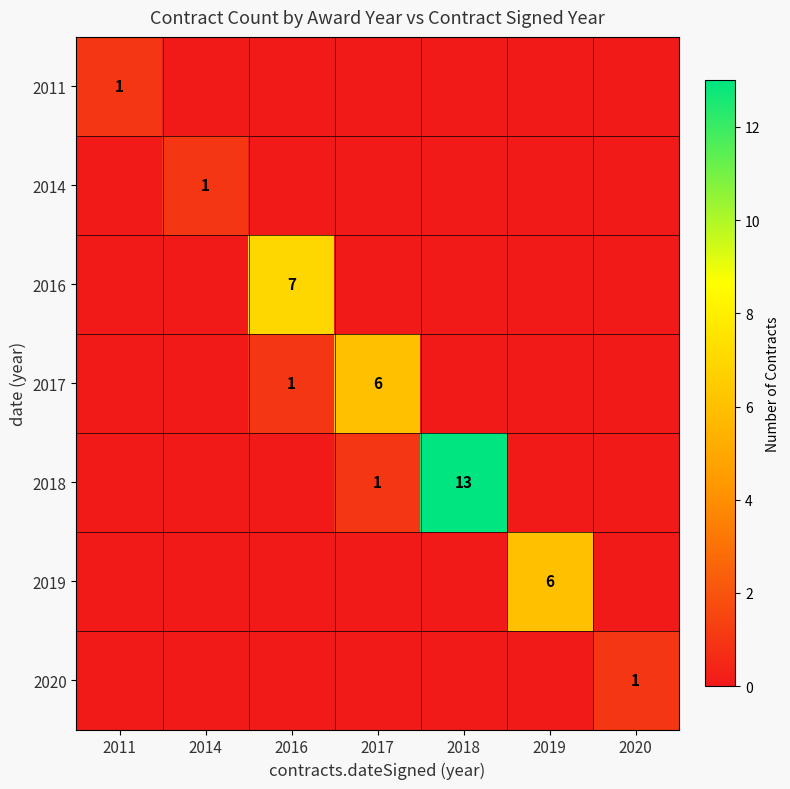

The value of 2019 at 2019 is 6. True or false?

True